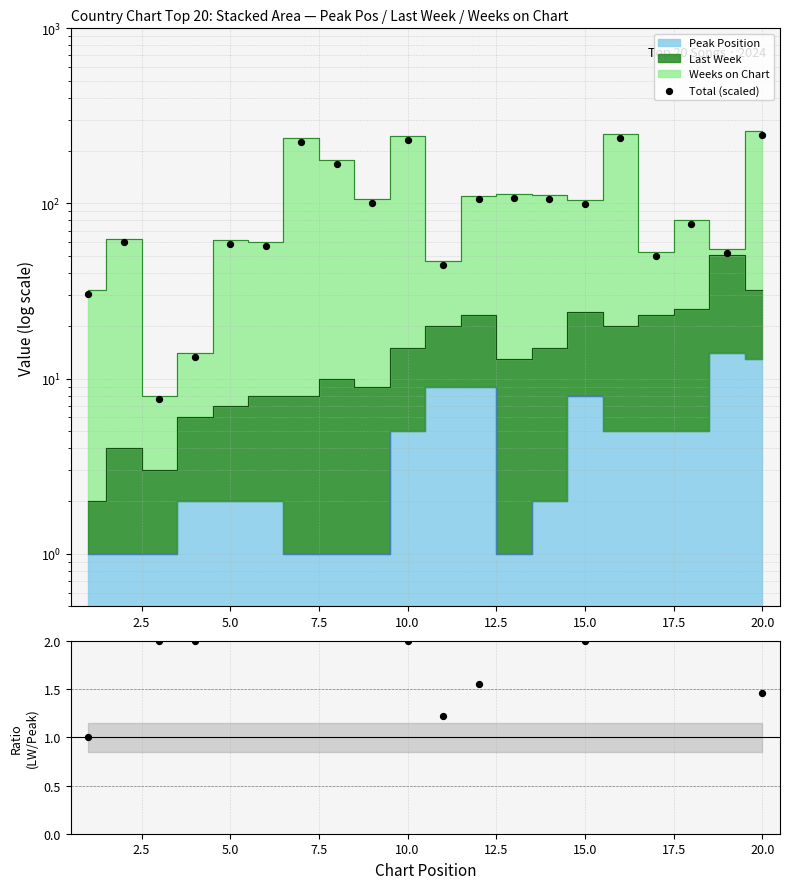

Is the value of Total (scaled) at 14 greater than the value of Last Week / Peak Pos at 15.0?

Yes